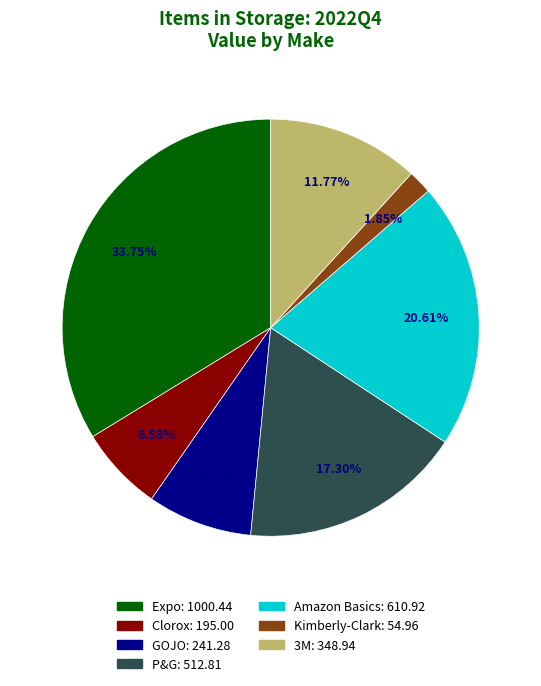

To the nearest percent, what is the difference between the GOJO and 3M slice percentages?

4%